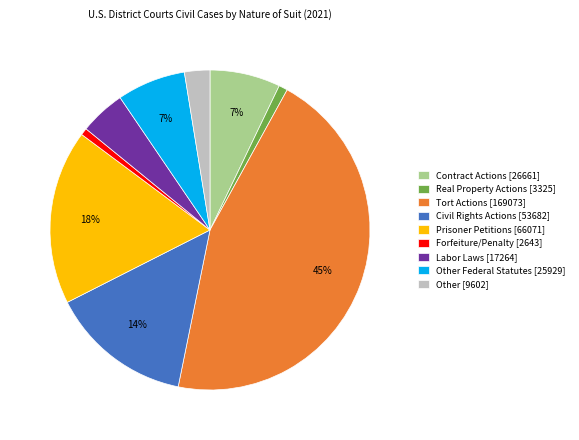

To the nearest percent, what percentage of the pie is Forfeiture/Penalty [2643]?

1%